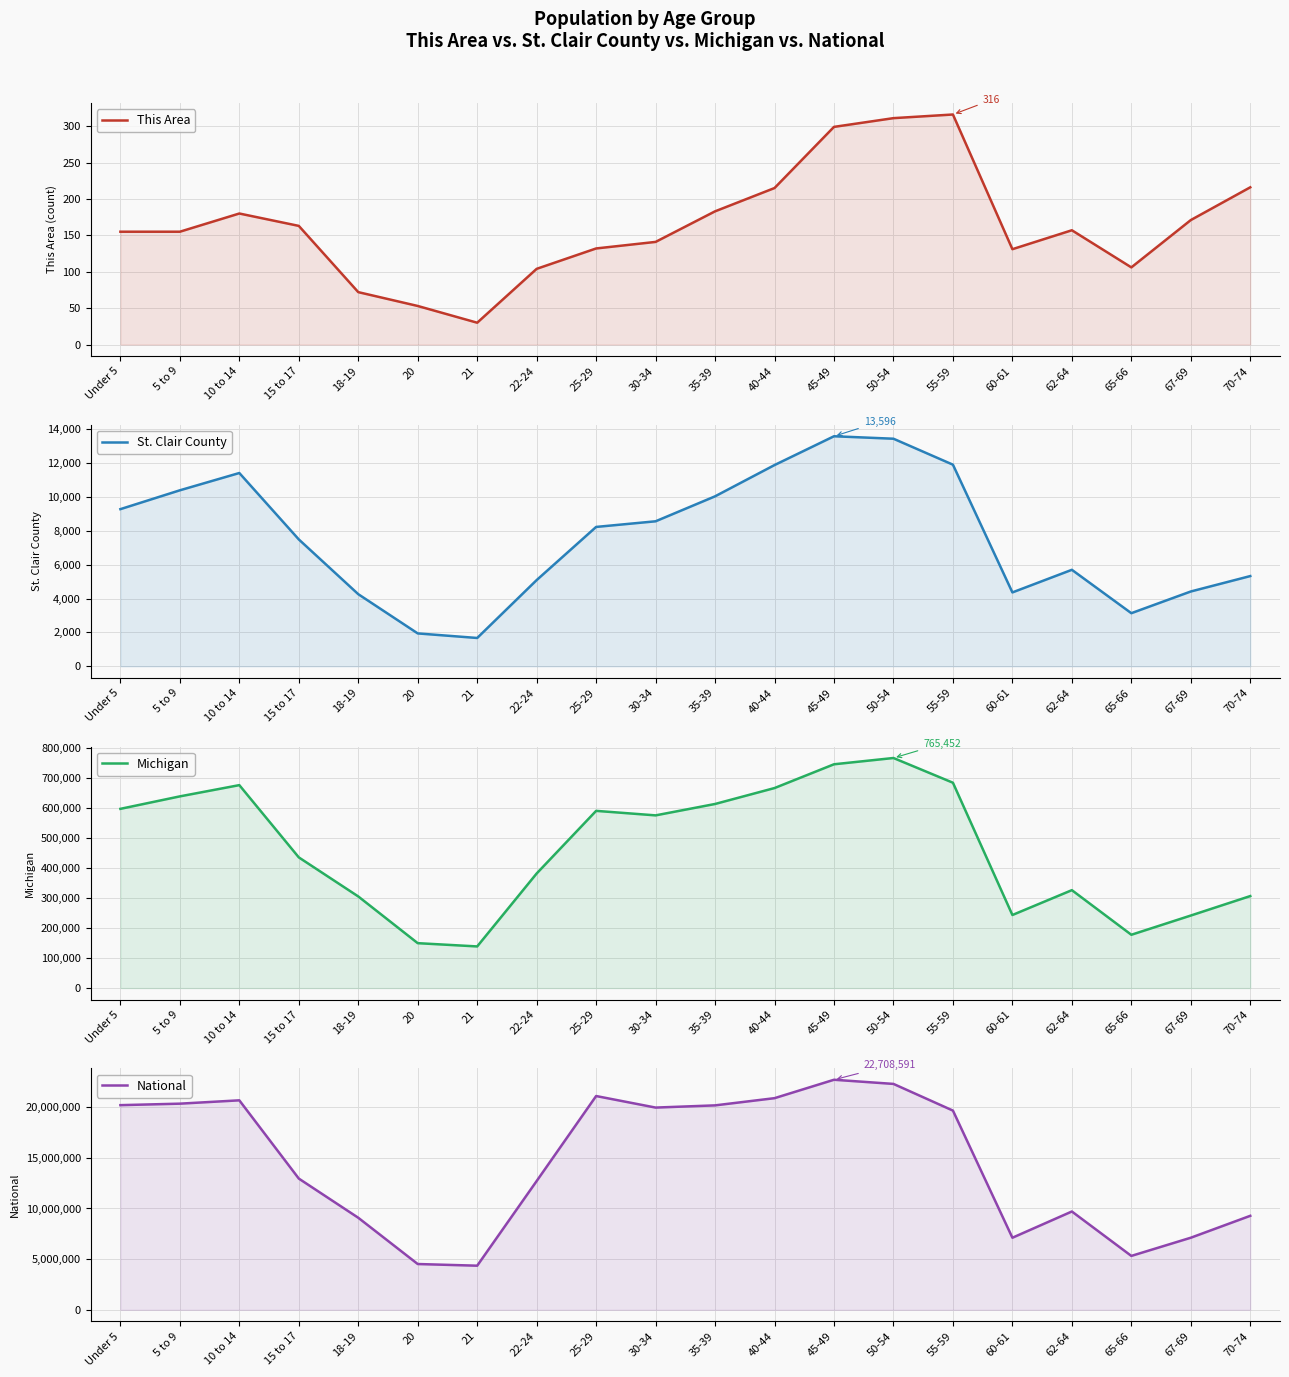

What is the value of the Michigan point at the 9th from the left?

589583